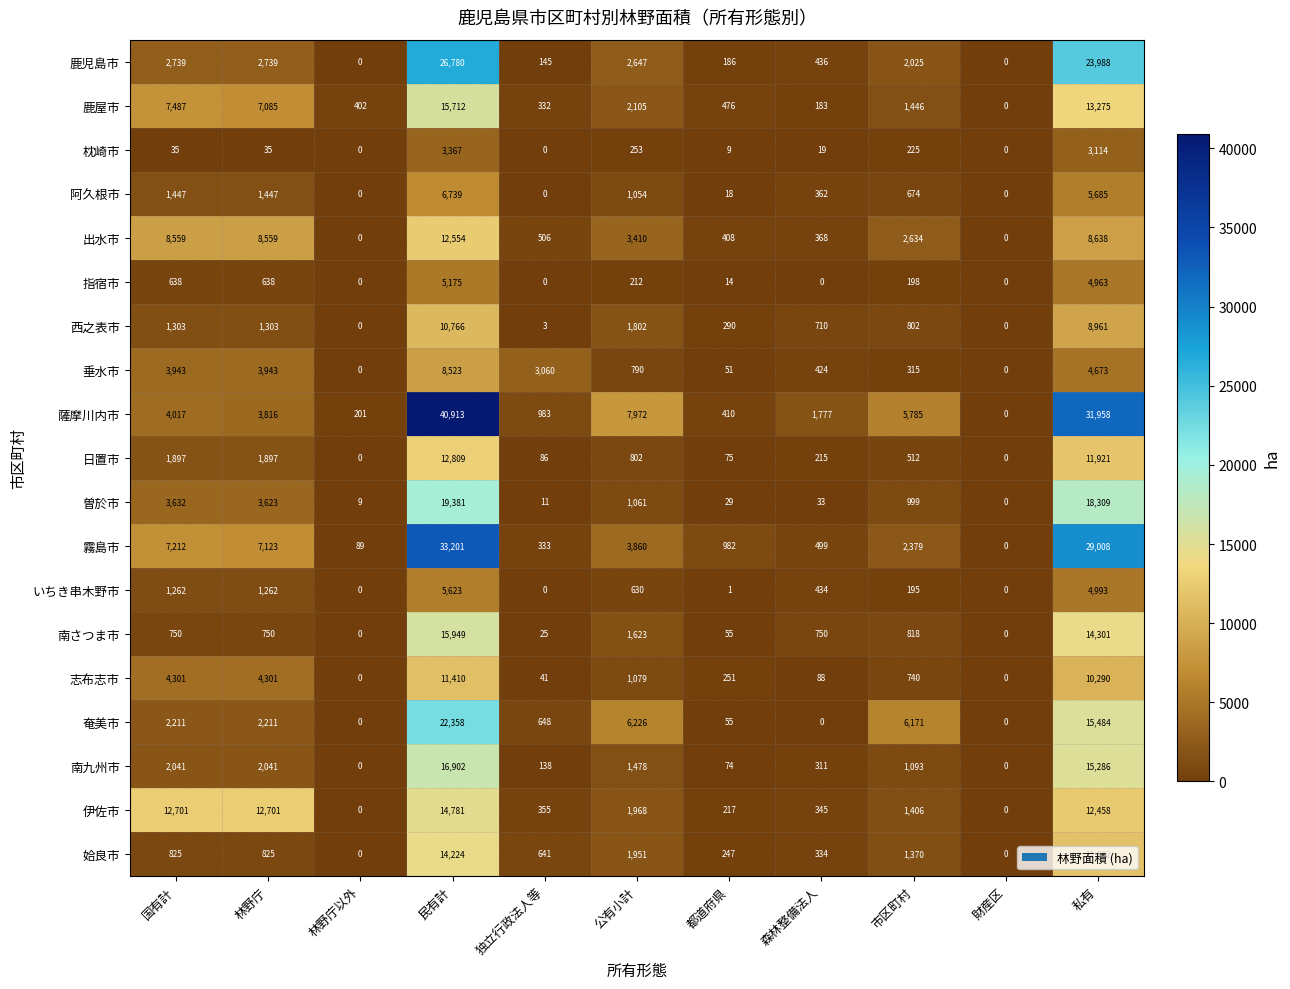

Where does the 伊佐市 series first go above 1406?

国有計